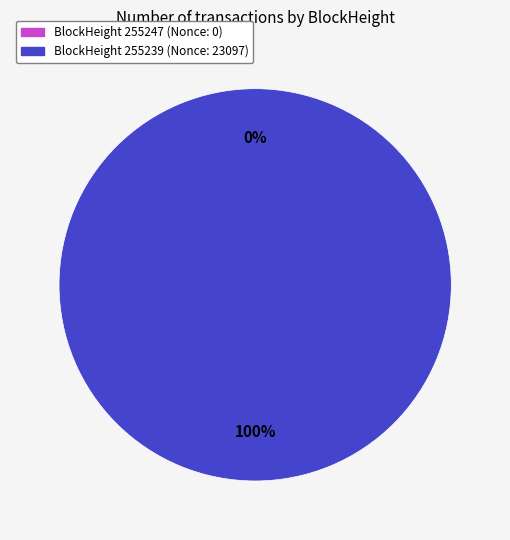

Which has a higher value, 255239 or 255247?

255239